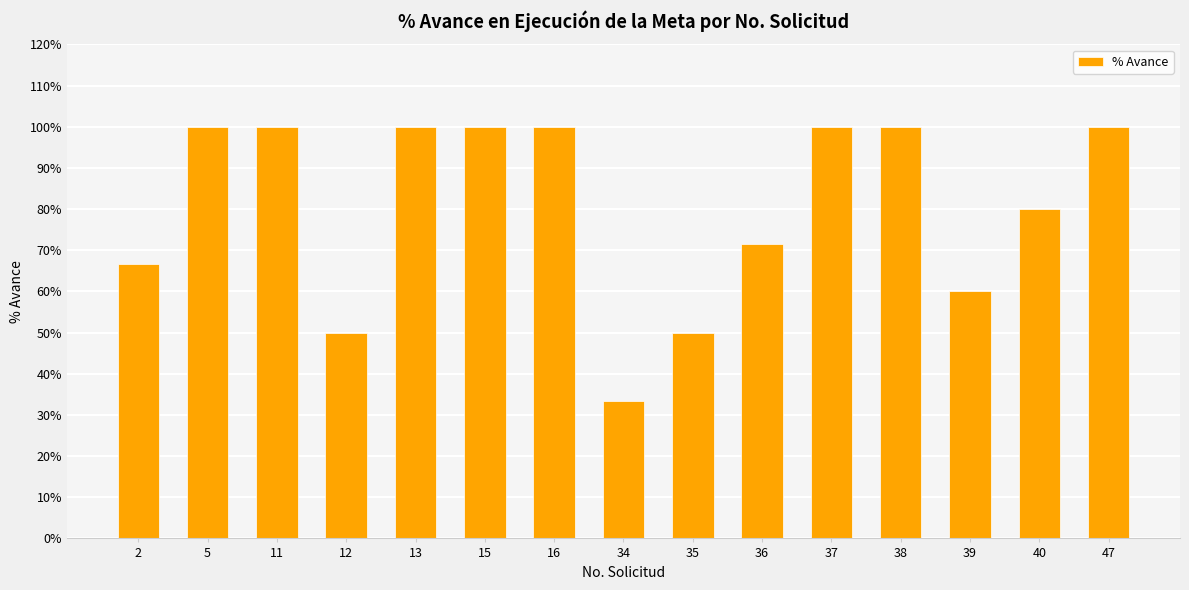

Does the chart contain any negative values?

No